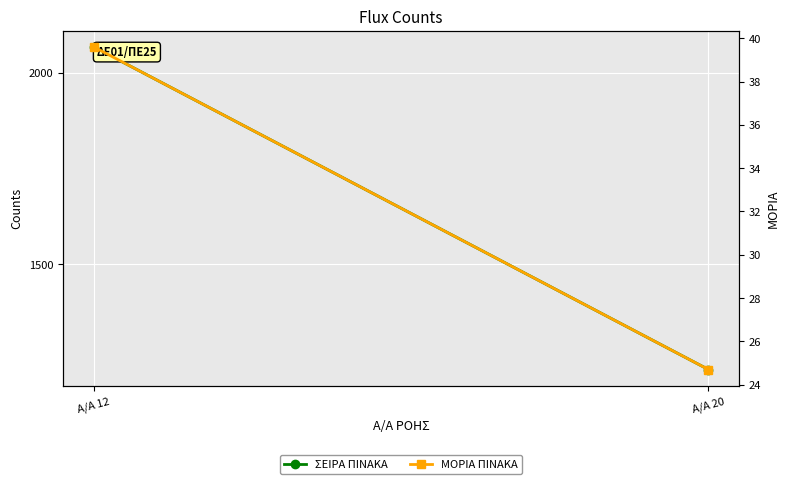

At which category does the chart reach its minimum across all series?

Α/Α 20